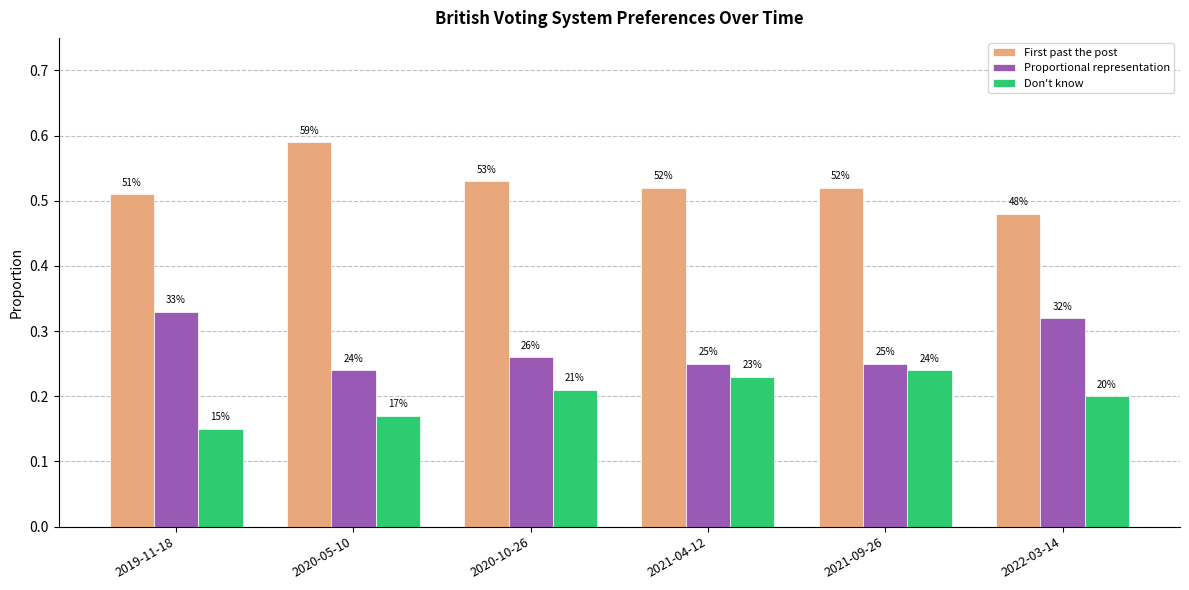

Is it true that Don't know equals 0.2 at 2020-05-10?

True